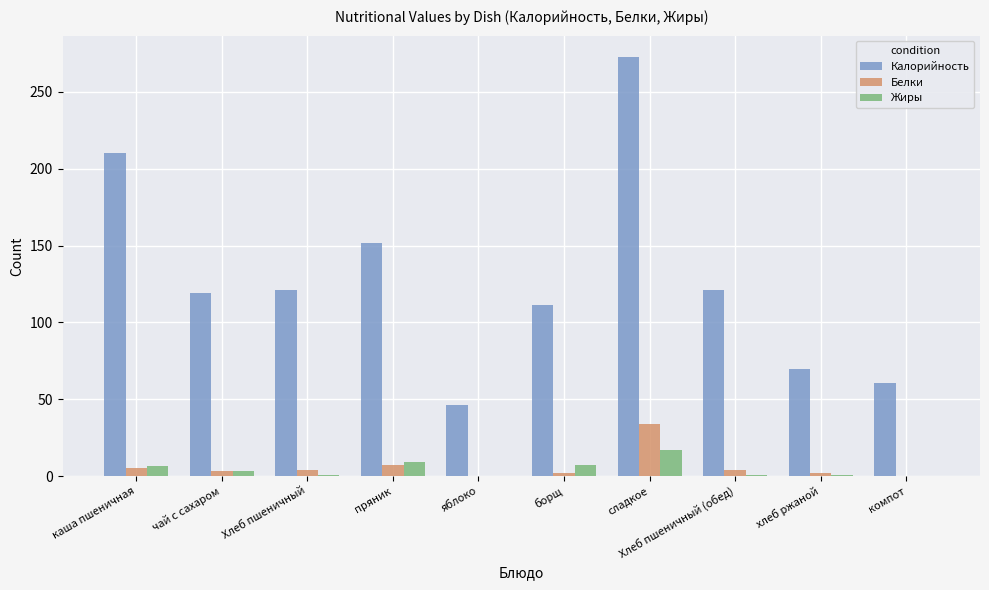

At which category is the sum across all series the highest?

сладкое